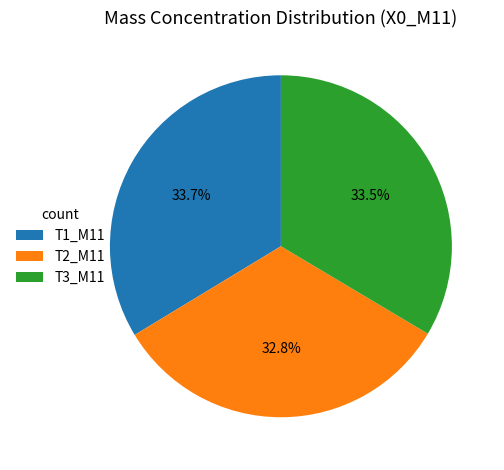

What is the ratio of the value at T1_M11 to the value at T2_M11?

1.0